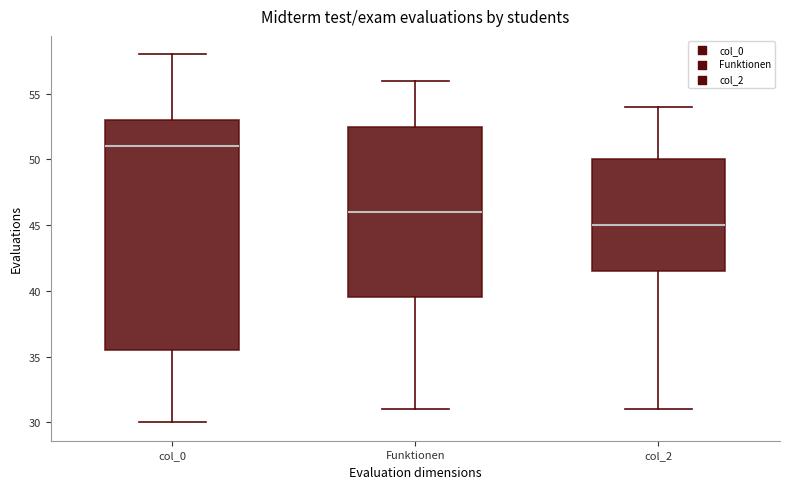

Reading left to right, transcribe this box plot: for each box, give where its median line is, the range the box spans, and where its two whiskers end, as read against the y-axis. The values are not printed on the chart, so give them approximately, as read against the axis.

col_0: median 51.0, box 35.5 to 53.0, whiskers 30.0 to 58.0
Funktionen: median 46.0, box 39.5 to 52.5, whiskers 31.0 to 56.0
col_2: median 45.0, box 41.5 to 50.0, whiskers 31.0 to 54.0